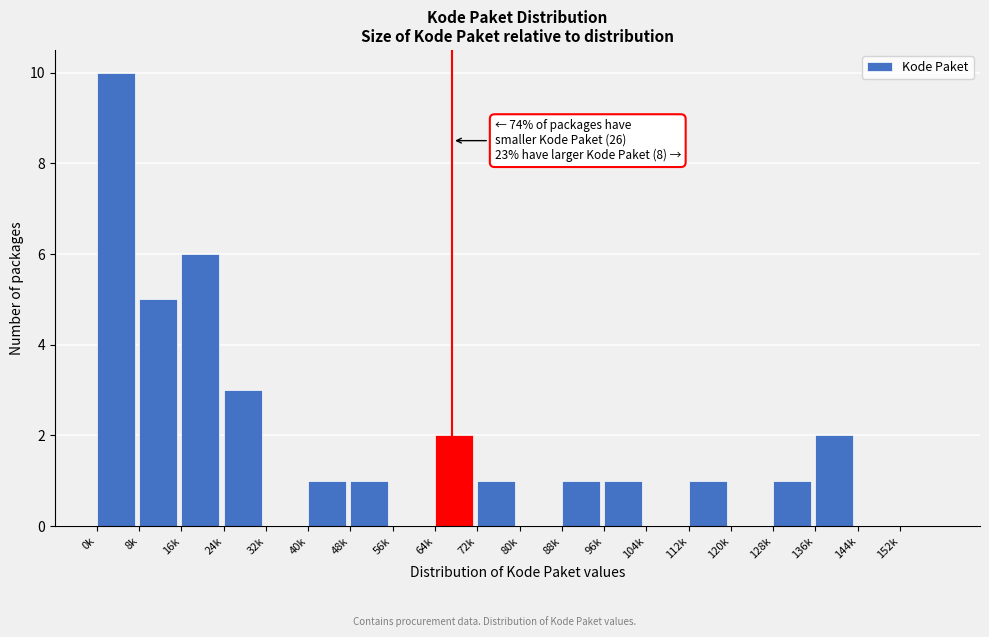

Reading right to left, what are all the values shown in this chart?

152k=0	144k=0	136k=2	128k=1	120k=0	112k=1	104k=0	96k=1	88k=1	80k=0	72k=1	64k=2	56k=0	48k=1	40k=1	32k=0	24k=3	16k=6	8k=5	0k=10